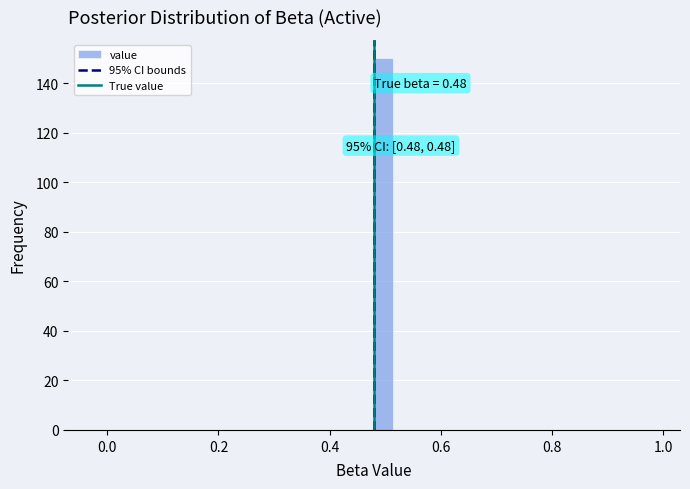

Around what value on the x-axis is the tallest bar? Give the approximate position of its centre, as read against the axis.

0.50